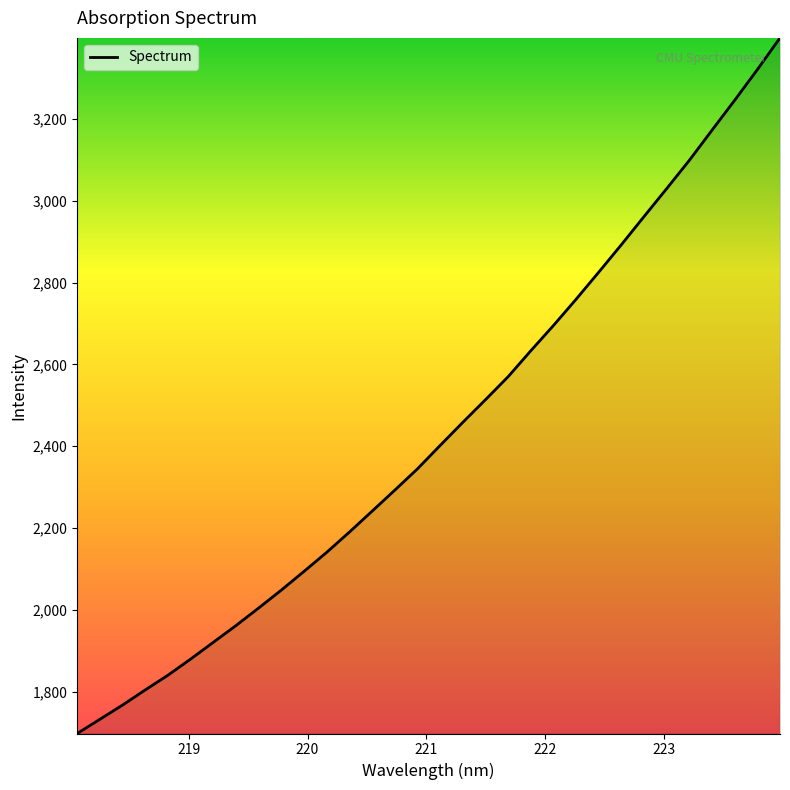

How many categories are shown in the chart?

32